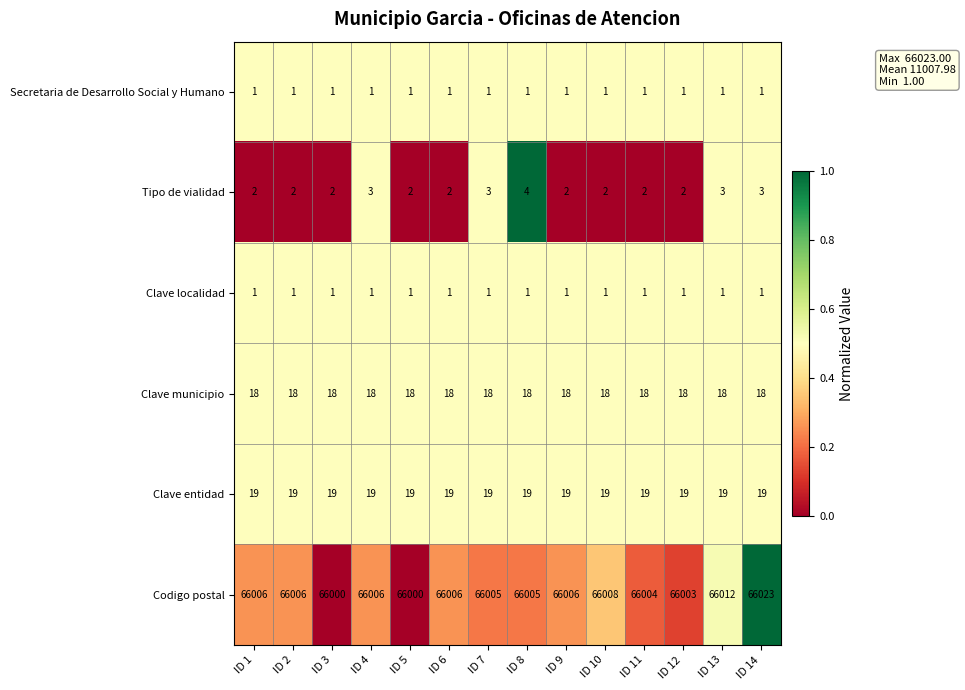

What is the greatest value displayed?

66023